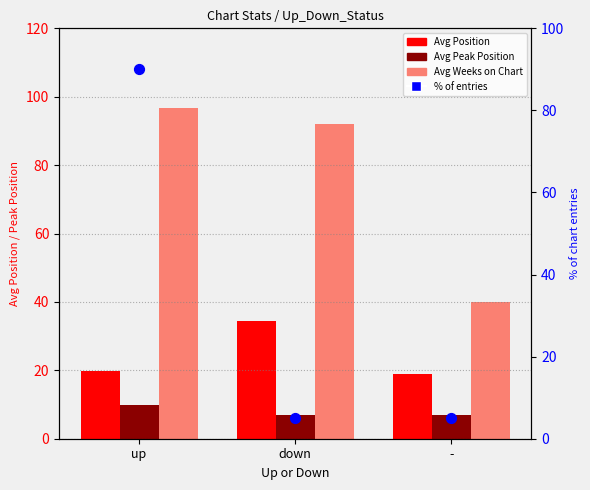

At which category is the sum across all series the highest?

up